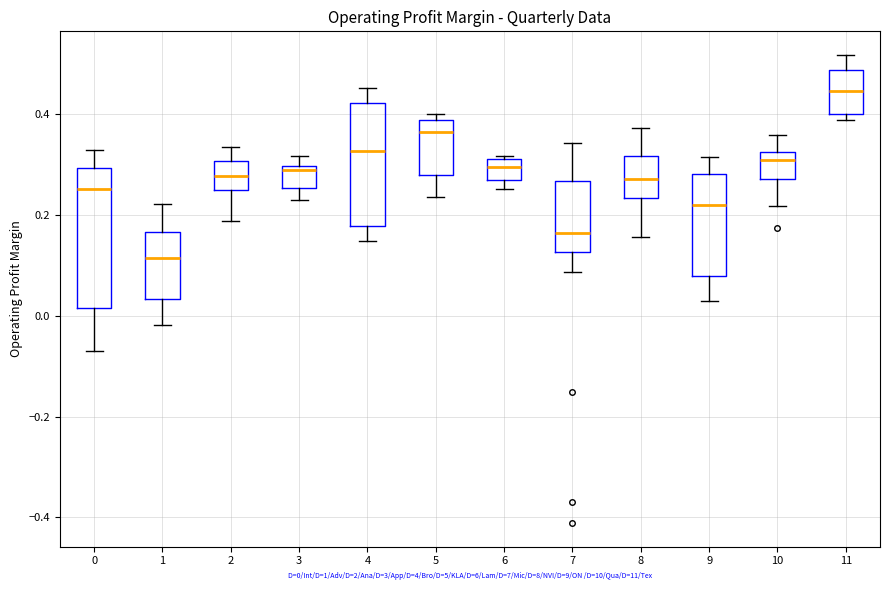

Which box has the lowest median line?

1